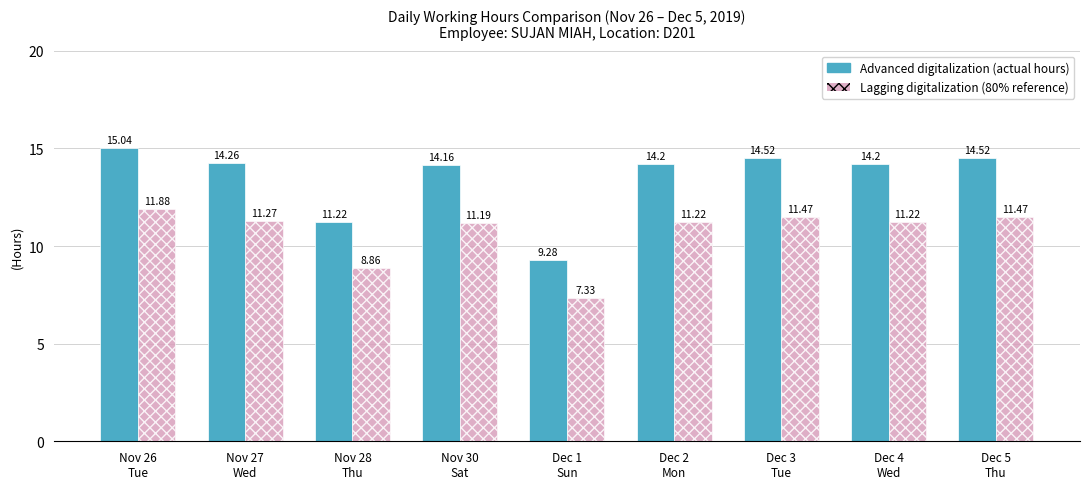

How many groups of bars are there?

9